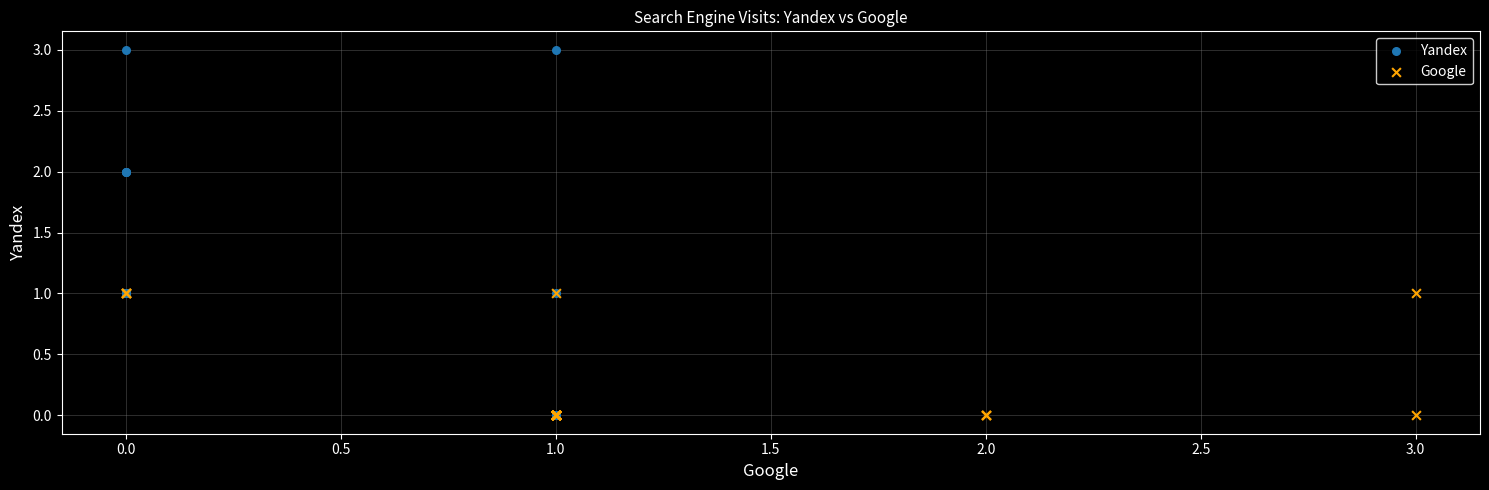

Which series contains the highest Y value?

Yandex